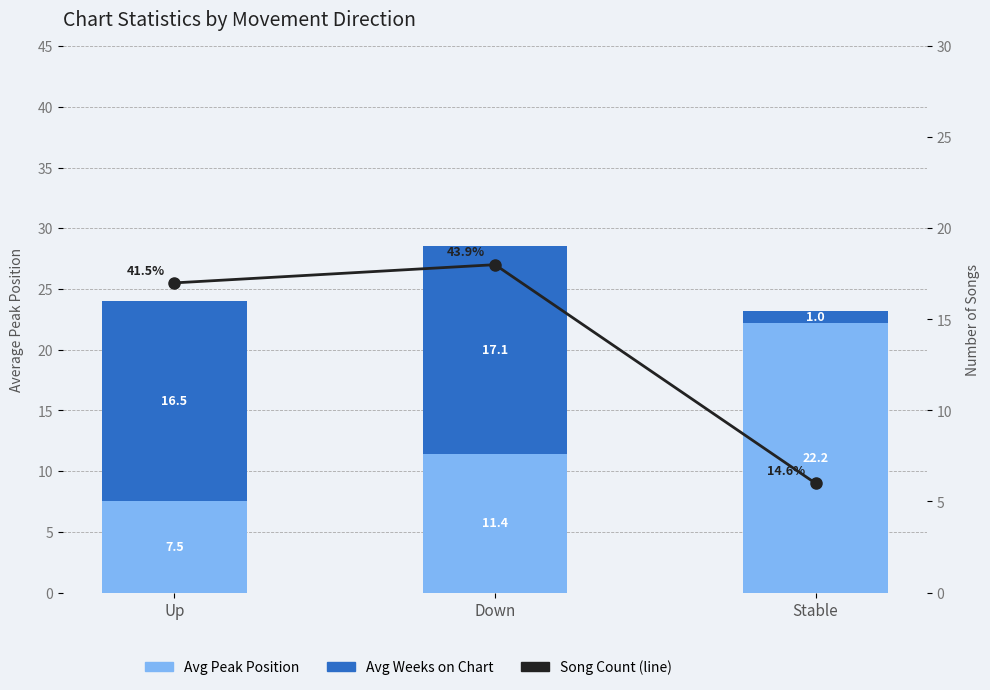

Which series changed the most between Up and Down?

Avg Peak Position